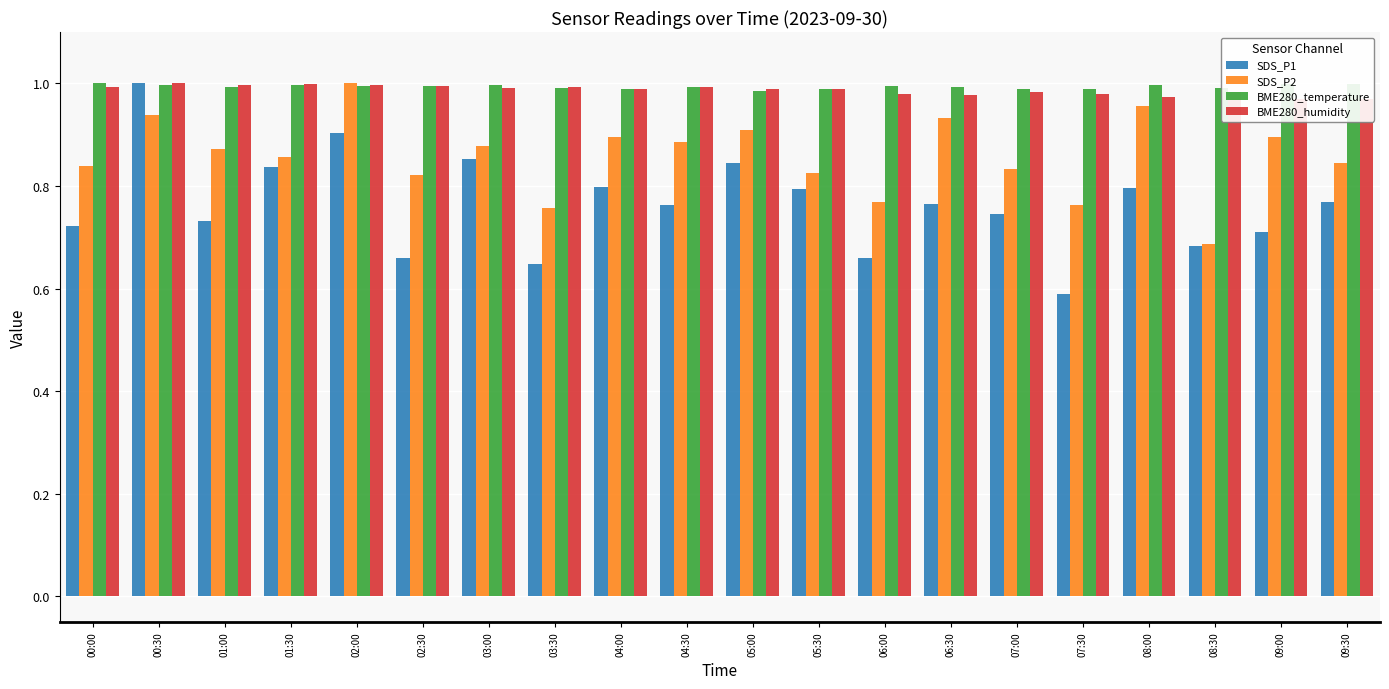

Is the value of SDS_P2 at 03:30 greater than the value of BME280_humidity at 09:00?

No